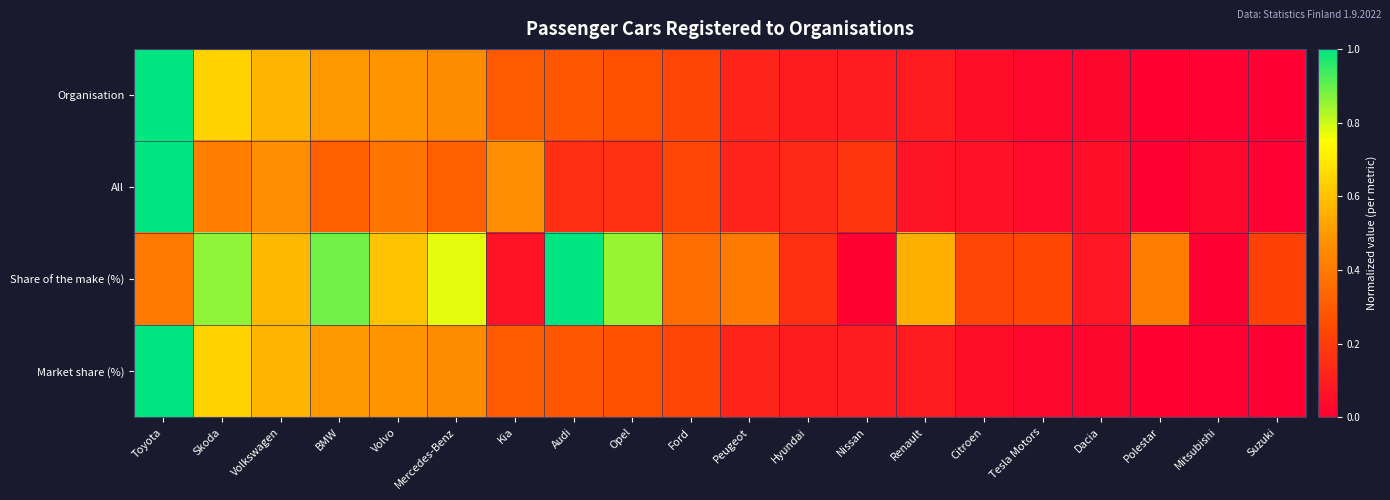

Reading left to right, extract all data points from this chart.

Organisation: Toyota=1.0	Skoda=0.6	Volkswagen=0.6	BMW=0.5	Volvo=0.5	Mercedes-Benz=0.5	Kia=0.3	Audi=0.3	Opel=0.3	Ford=0.2	Peugeot=0.1	Hyundai=0.1	Nissan=0.1	Renault=0.1	Citroen=0.0	Tesla Motors=0.0	Dacia=0.0	Polestar=0.0	Mitsubishi=0.0	Suzuki=0.0
All: Toyota=1.0	Skoda=0.4	Volkswagen=0.5	BMW=0.3	Volvo=0.4	Mercedes-Benz=0.3	Kia=0.5	Audi=0.2	Opel=0.2	Ford=0.2	Peugeot=0.1	Hyundai=0.1	Nissan=0.2	Renault=0.1	Citroen=0.1	Tesla Motors=0.0	Dacia=0.0	Polestar=0.0	Mitsubishi=0.0	Suzuki=0.0
Share of the make (%): Toyota=0.4	Skoda=0.9	Volkswagen=0.6	BMW=0.9	Volvo=0.6	Mercedes-Benz=0.8	Kia=0.1	Audi=1.0	Opel=0.9	Ford=0.4	Peugeot=0.4	Hyundai=0.2	Nissan=0.0	Renault=0.6	Citroen=0.2	Tesla Motors=0.2	Dacia=0.1	Polestar=0.4	Mitsubishi=0.0	Suzuki=0.2
Market share (%): Toyota=1.0	Skoda=0.6	Volkswagen=0.6	BMW=0.5	Volvo=0.5	Mercedes-Benz=0.5	Kia=0.3	Audi=0.3	Opel=0.3	Ford=0.2	Peugeot=0.1	Hyundai=0.1	Nissan=0.1	Renault=0.1	Citroen=0.0	Tesla Motors=0.0	Dacia=0.0	Polestar=0.0	Mitsubishi=0.0	Suzuki=0.0